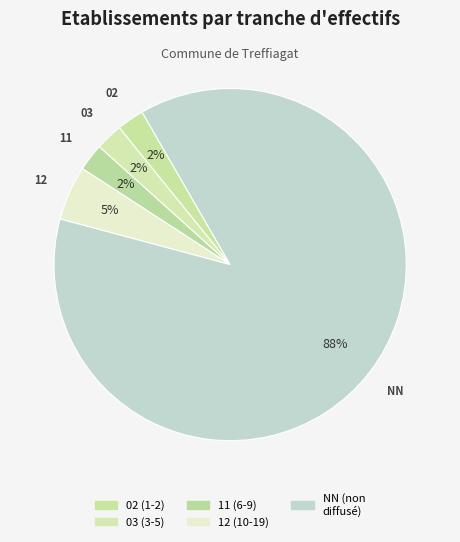

How many slices are in this pie chart?

5